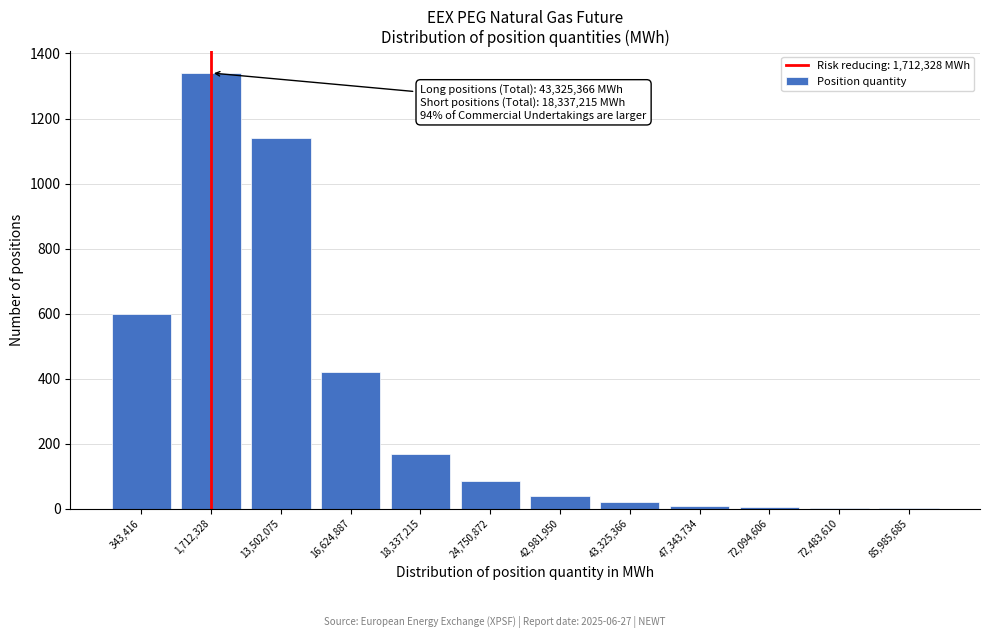

What is the sum of all values?

3833